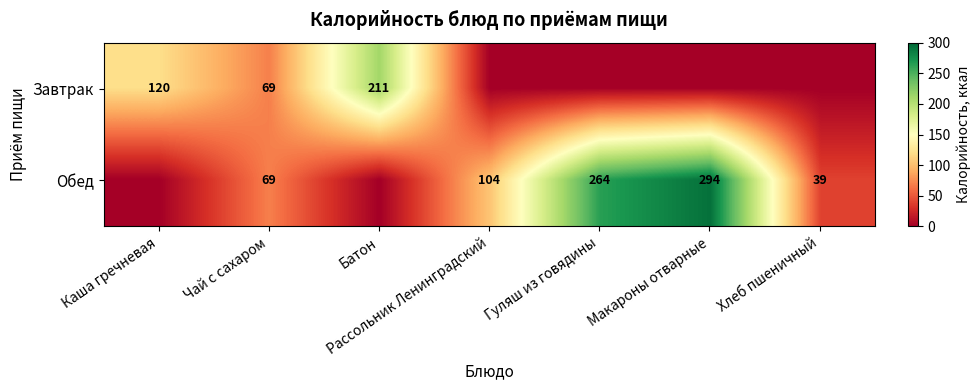

True or false: Обед has a value of 417 at Макароны отварные.

False